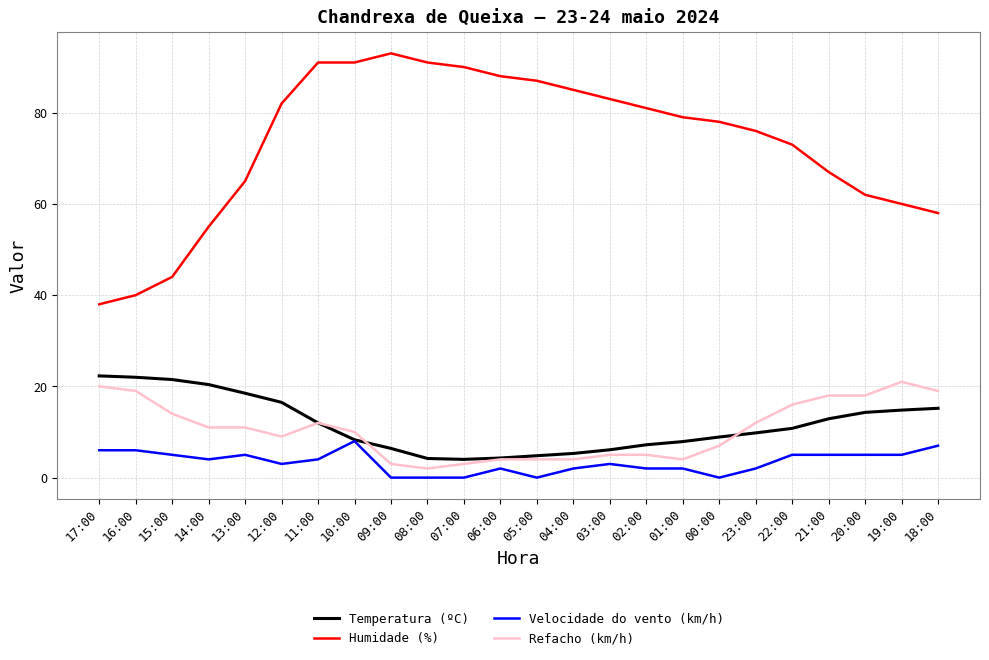

At how many categories does at least one series exceed 4?

24